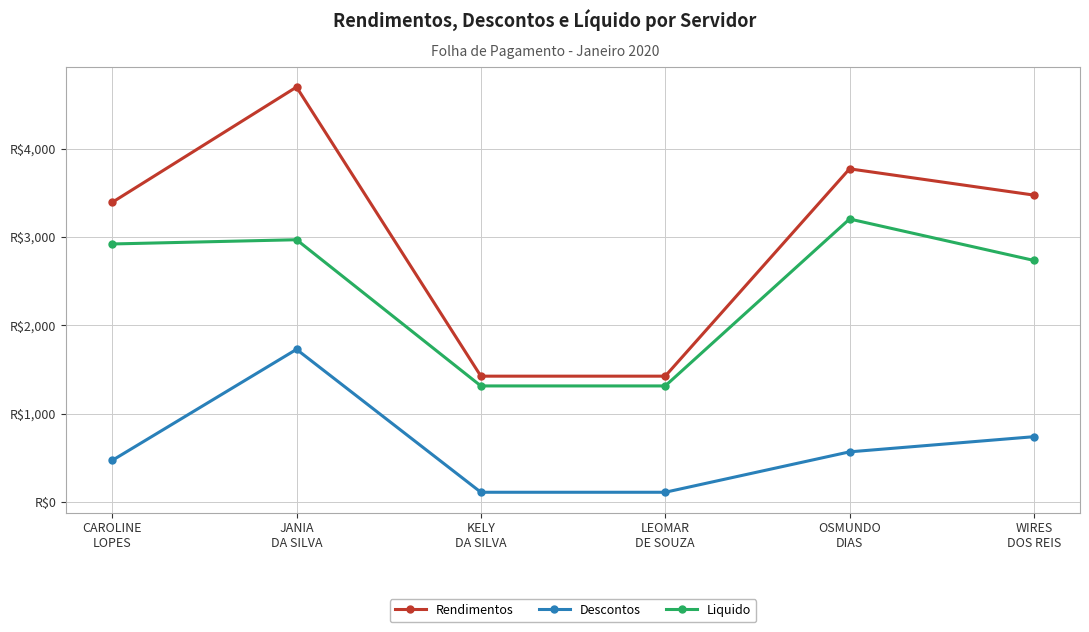

Does the chart have visible grid lines?

Yes